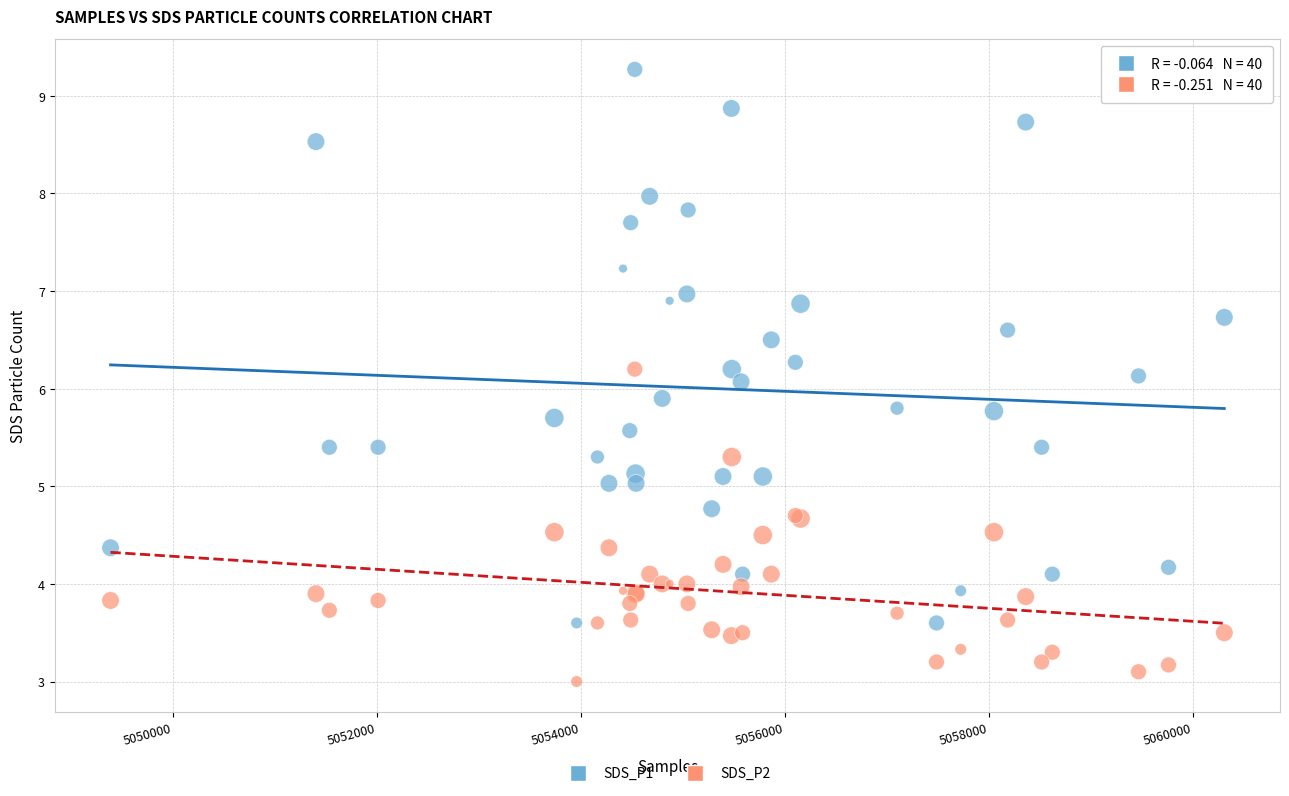

Which series has the widest spread of Y values?

SDS_P1